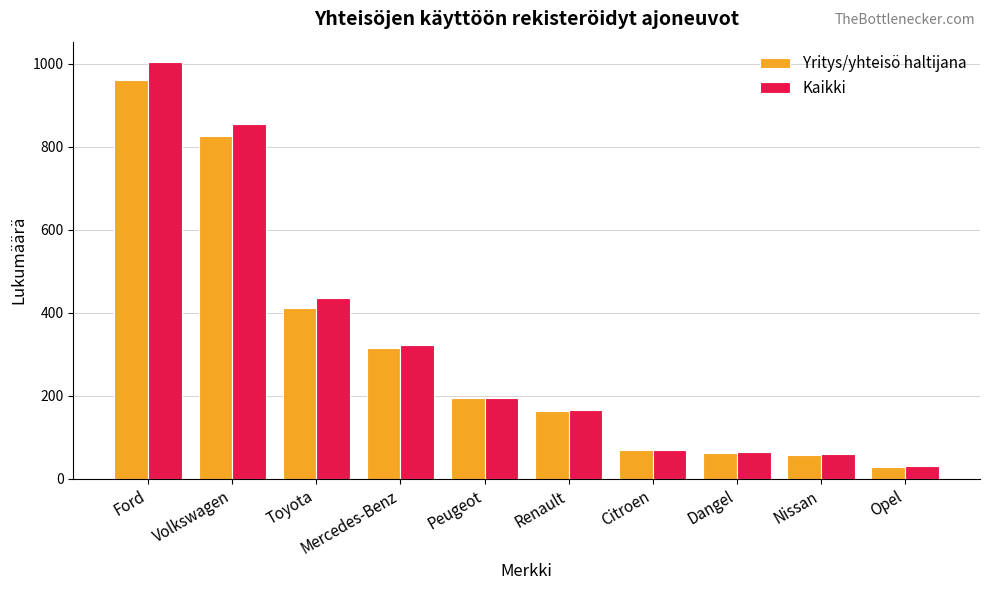

At which label does Kaikki first exceed 195?

Ford